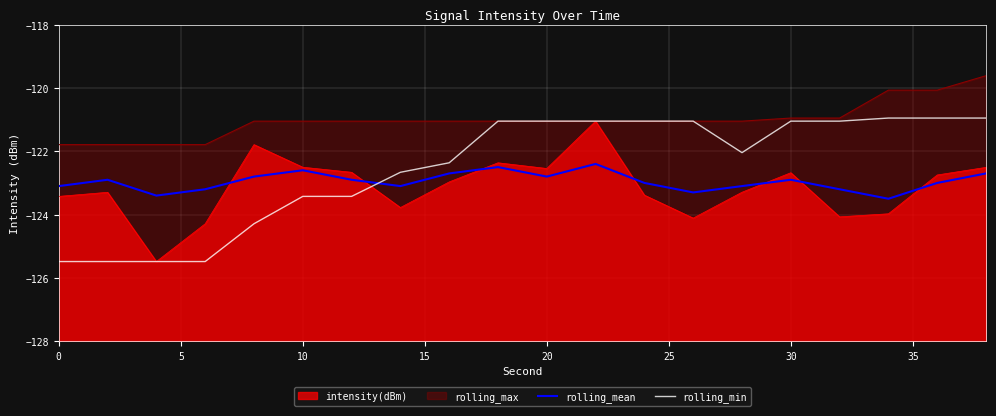

What is the sum of all rolling_min values?

-2450.3